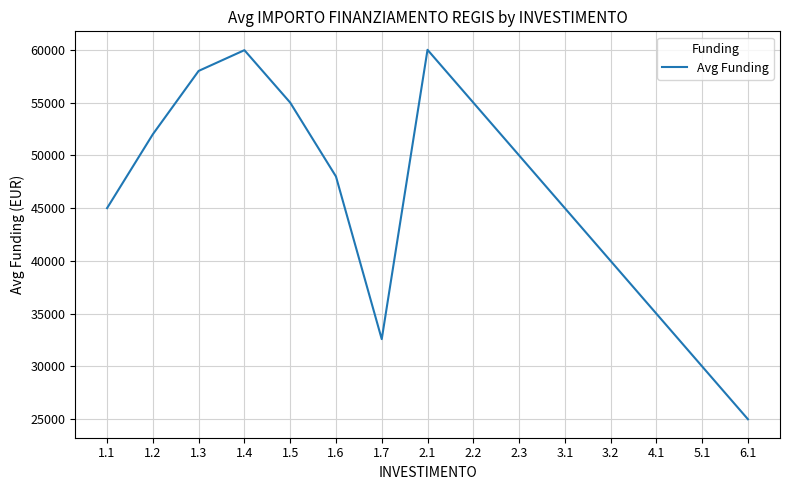

What position from the right is 3.2?

4